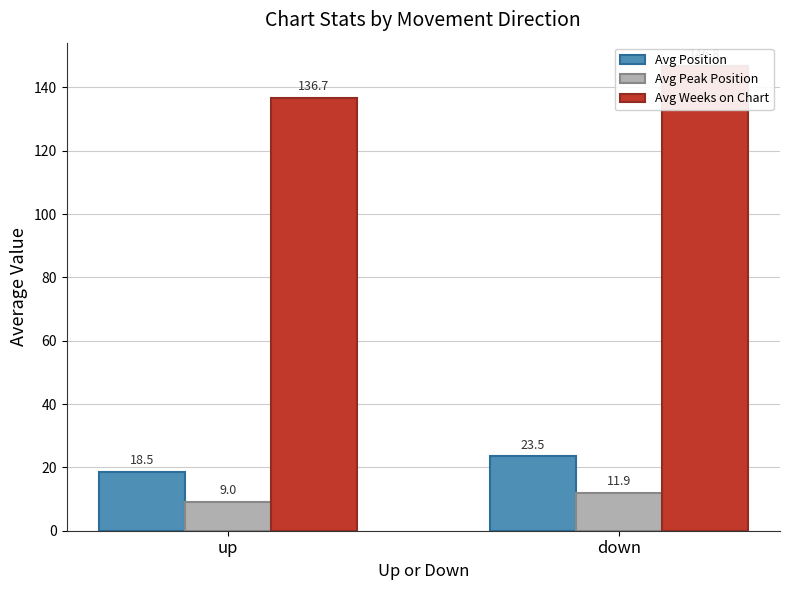

Is it true that Avg Weeks on Chart equals 46.6 at up?

False